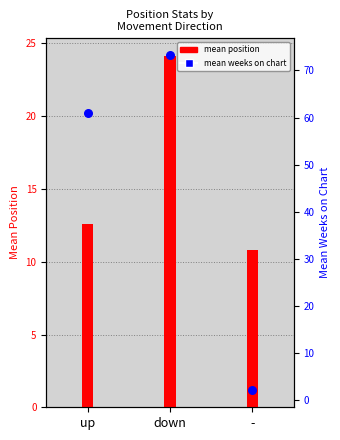

Is the value of mean position at - greater than the value of mean weeks on chart at up?

No